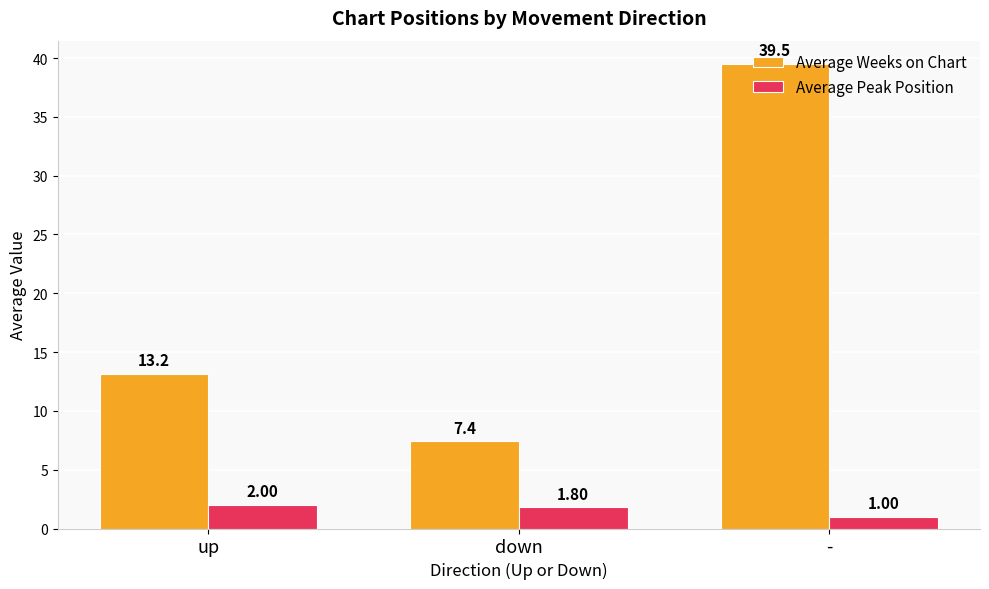

What is the average value of the Average Weeks on Chart series?

20.0